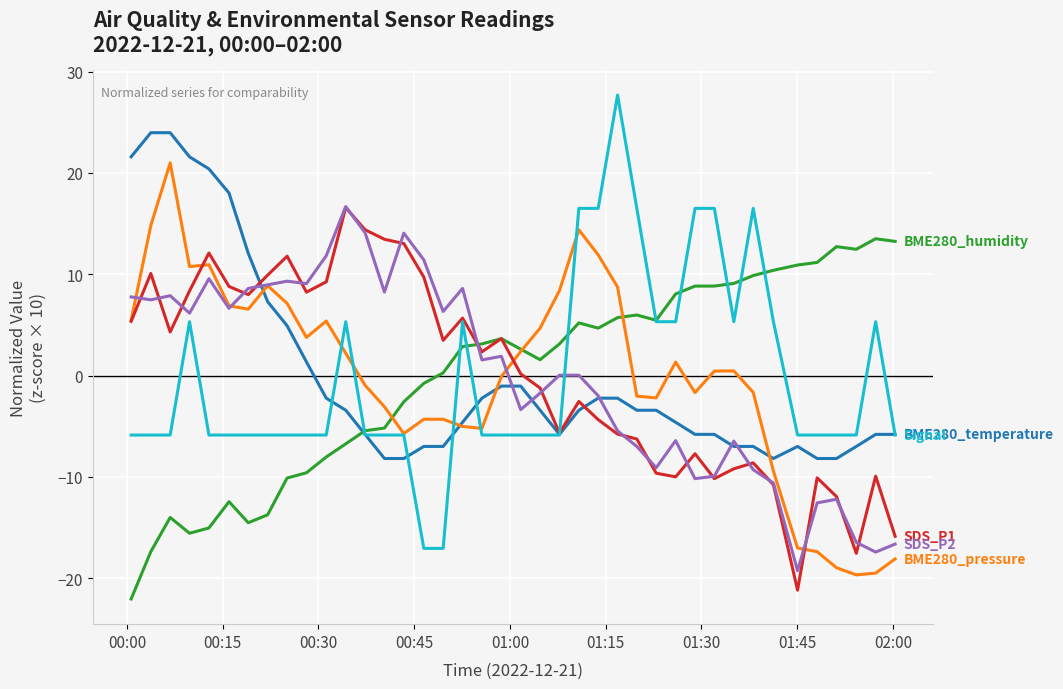

What is the smallest value displayed?

-22.1